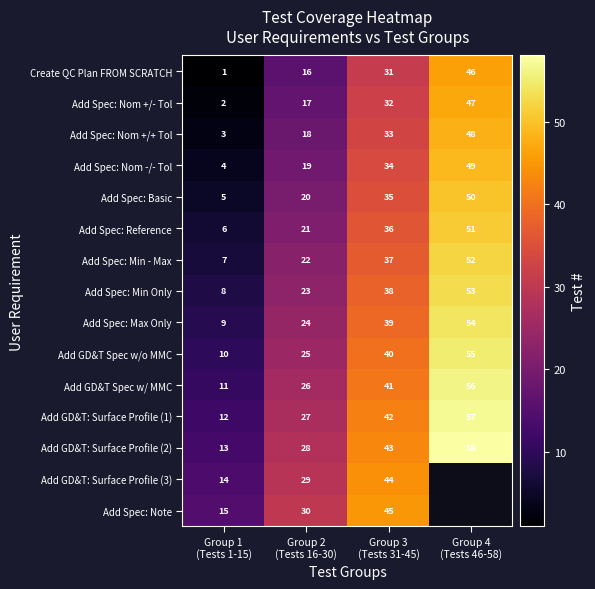

How many Add Spec: Nom +/+ Tol values are between 18 and 48?

3